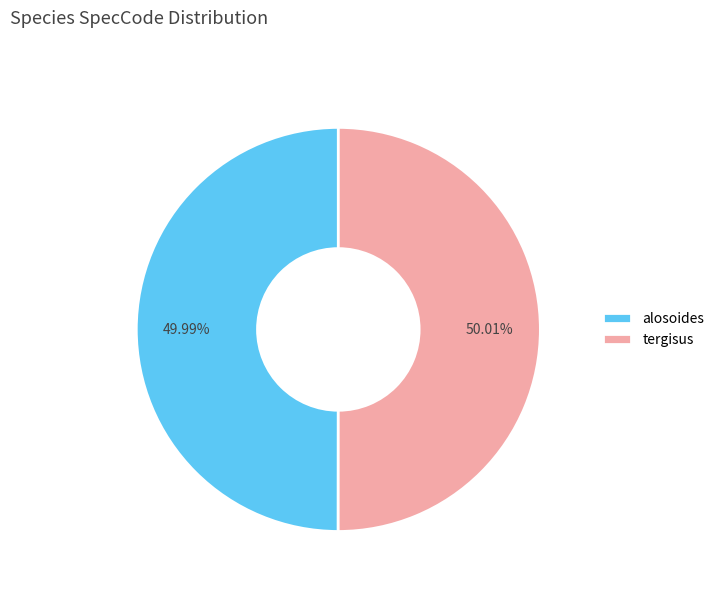

Is there any slice that represents more than half of the pie?

Yes